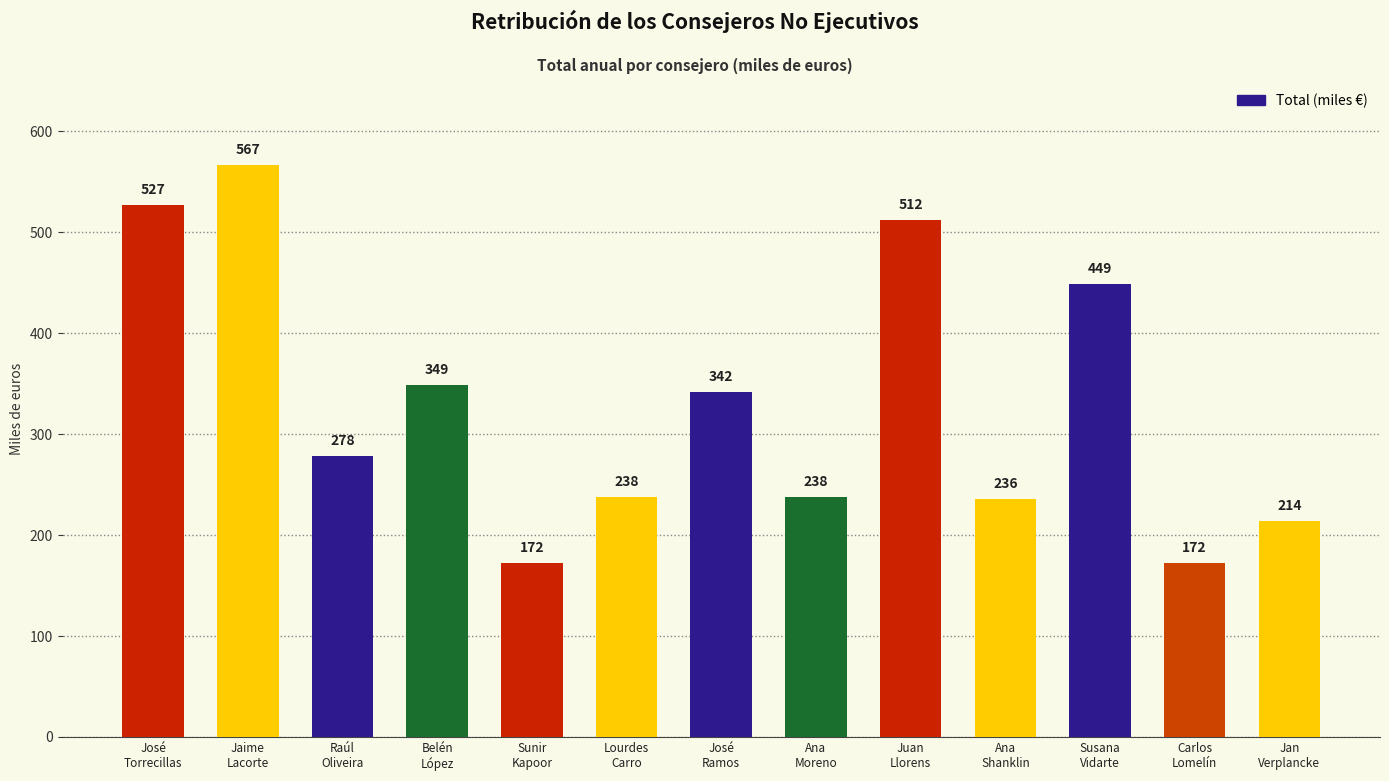

True or false: the data shows 236 at Ana
Shanklin.

True